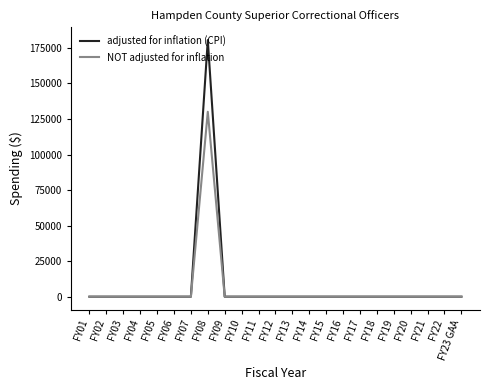

Rank the series by their maximum value, from lowest to highest.

NOT adjusted for inflation, adjusted for inflation (CPI)